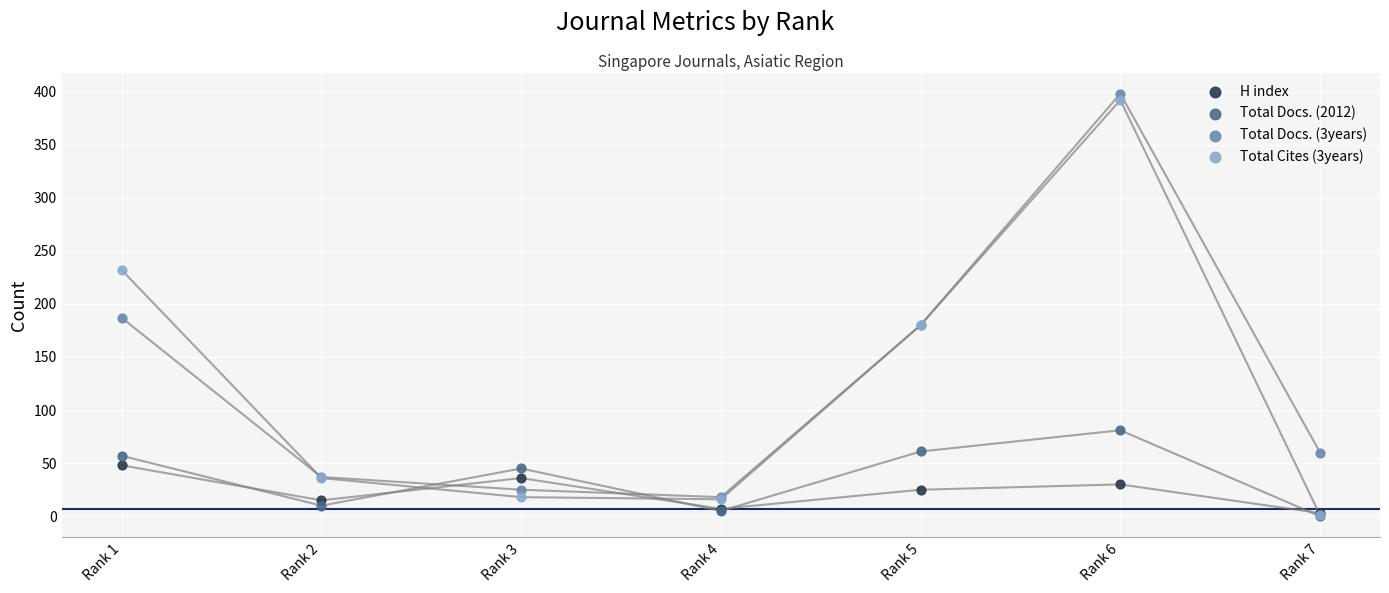

Across all series, what Y value is closest to 199?

187